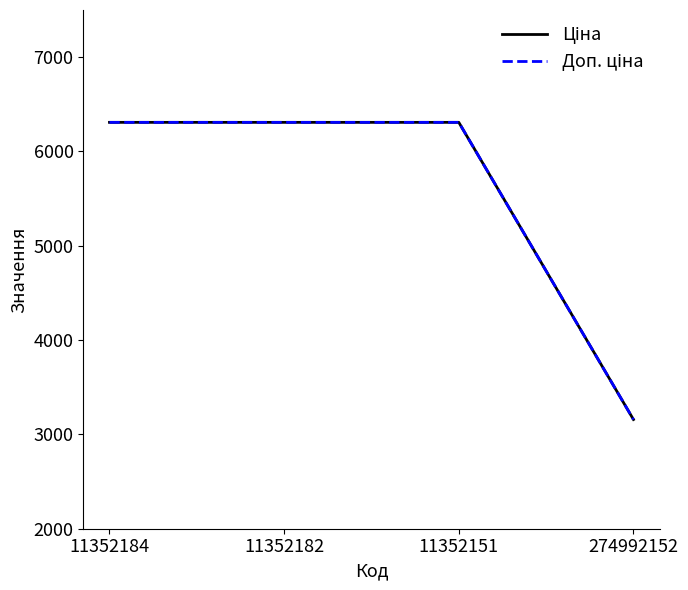

What is the minimum value shown in the chart?

3157.9